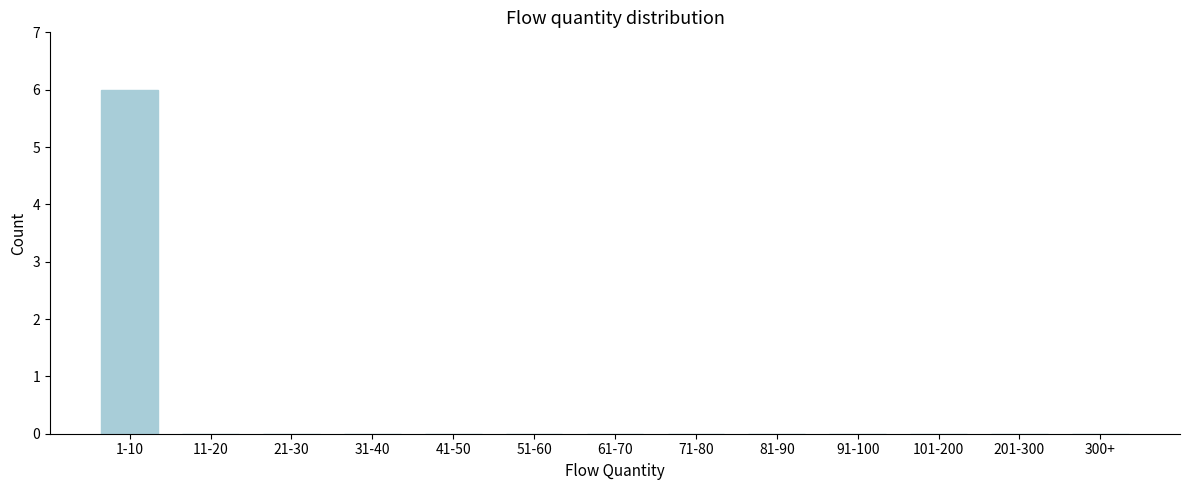

Reading left to right, transcribe all the data shown in this chart.

1-10=6	11-20=0	21-30=0	31-40=0	41-50=0	51-60=0	61-70=0	71-80=0	81-90=0	91-100=0	101-200=0	201-300=0	300+=0